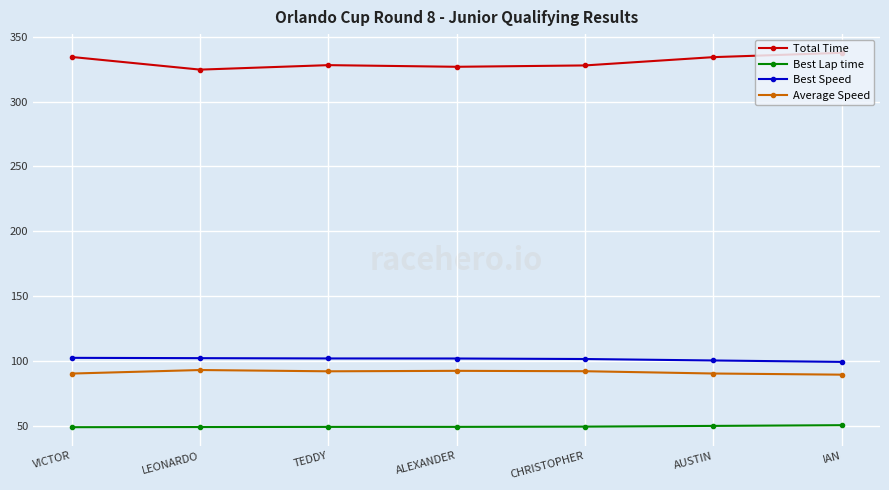

What is the sum of all Best Speed values?

710.6